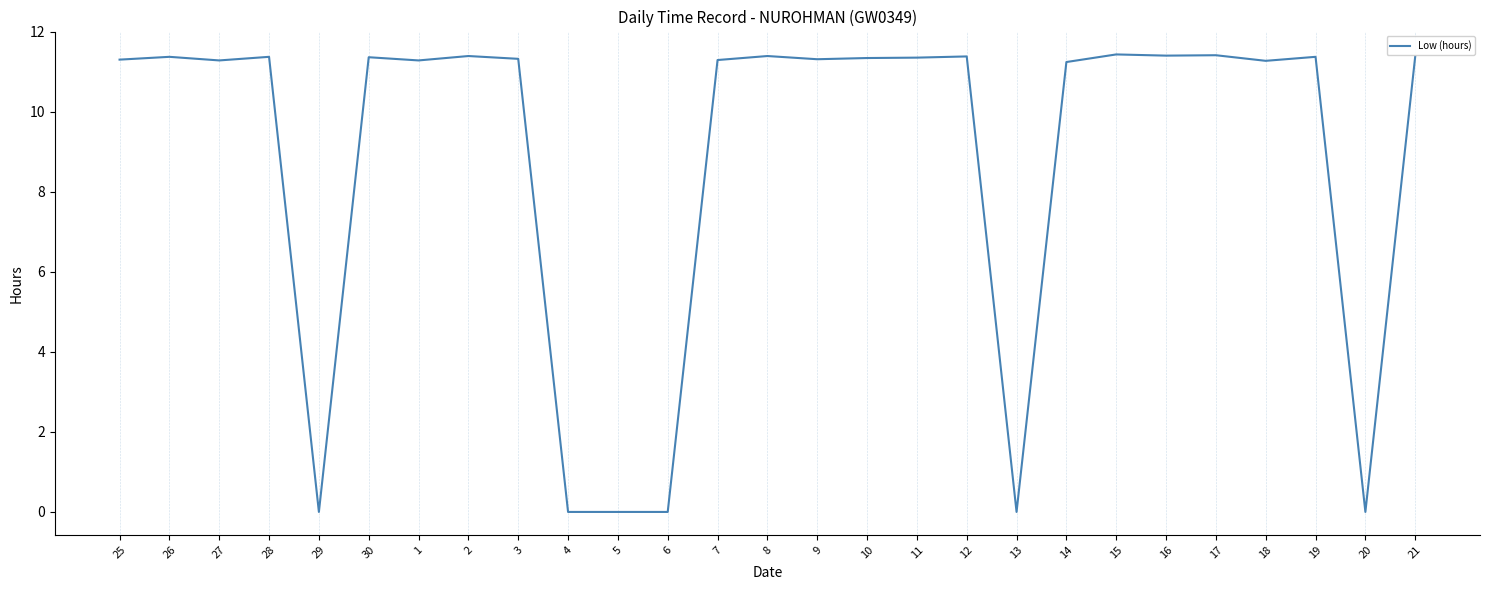

At which label does the data first exceed 11?

25